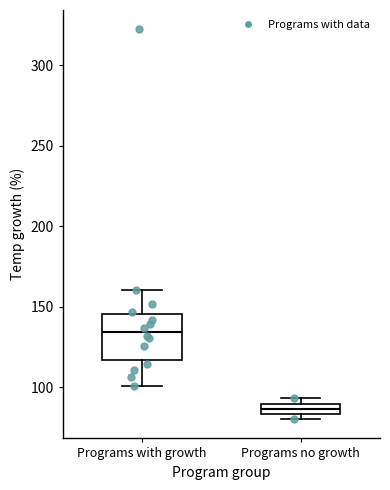

Comparing the boxes themselves (not the whiskers), which one is the tallest?

Programs with growth